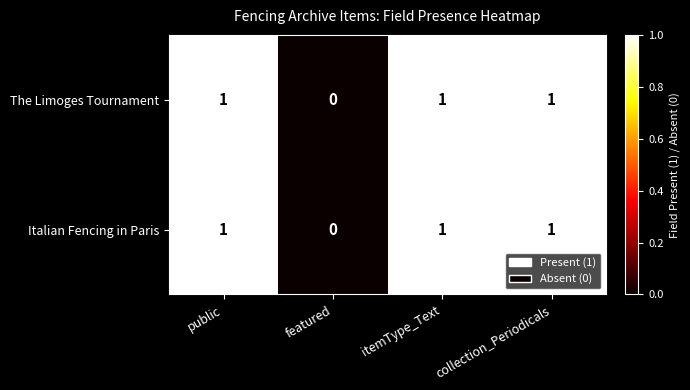

Reading left to right, list all the values displayed in this chart.

The Limoges Tournament: public=1	featured=0	itemType_Text=1	collection_Periodicals=1
Italian Fencing in Paris: public=1	featured=0	itemType_Text=1	collection_Periodicals=1